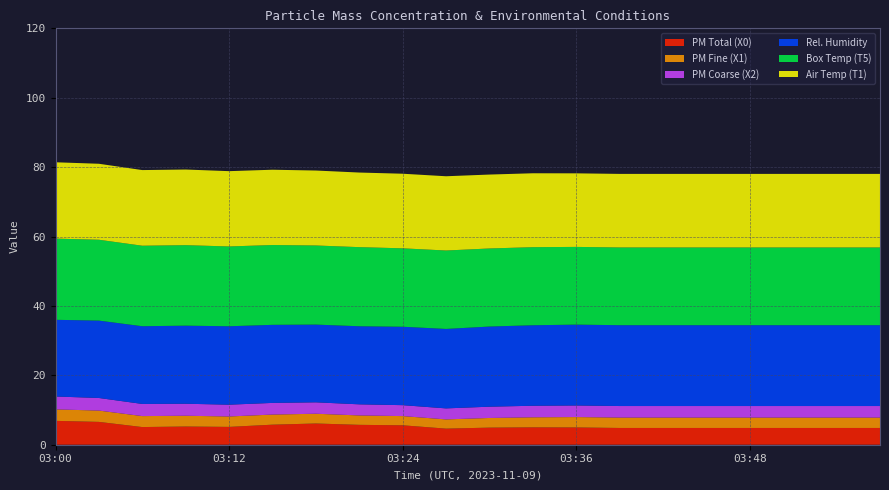

Reading right to left, what are all the values shown in this chart?

PM Total (X0): 03:57=4.8	03:54=4.8	03:51=4.8	03:48=4.8	03:45=4.8	03:42=4.8	03:39=4.8	03:36=5.0	03:33=5.0	03:30=4.9	03:27=4.6	03:24=5.6	03:21=5.7	03:18=6.1	03:15=5.8	03:12=5.1	03:09=5.2	03:06=5.1	03:03=6.6	03:00=6.9
PM Fine (X1): 03:57=3.0	03:54=3.0	03:51=3.0	03:48=3.0	03:45=3.0	03:42=3.0	03:39=3.0	03:36=3.0	03:33=2.9	03:30=2.8	03:27=2.7	03:24=2.6	03:21=2.7	03:18=2.8	03:15=2.9	03:12=3.0	03:09=3.1	03:06=3.2	03:03=3.3	03:00=3.3
PM Coarse (X2): 03:57=3.3	03:54=3.3	03:51=3.3	03:48=3.3	03:45=3.3	03:42=3.3	03:39=3.3	03:36=3.3	03:33=3.3	03:30=3.2	03:27=3.2	03:24=3.1	03:21=3.2	03:18=3.3	03:15=3.4	03:12=3.4	03:09=3.5	03:06=3.5	03:03=3.6	03:00=3.7
Rel. Humidity: 03:57=23.3	03:54=23.3	03:51=23.3	03:48=23.3	03:45=23.3	03:42=23.3	03:39=23.3	03:36=23.3	03:33=23.2	03:30=23.1	03:27=22.9	03:24=22.6	03:21=22.5	03:18=22.4	03:15=22.5	03:12=22.6	03:09=22.5	03:06=22.4	03:03=22.3	03:00=22.1
Box Temp (T5): 03:57=22.4	03:54=22.4	03:51=22.4	03:48=22.4	03:45=22.4	03:42=22.4	03:39=22.4	03:36=22.4	03:33=22.5	03:30=22.5	03:27=22.6	03:24=22.6	03:21=22.8	03:18=22.8	03:15=23.0	03:12=23.0	03:09=23.2	03:06=23.2	03:03=23.3	03:00=23.4
Air Temp (T1): 03:57=21.2	03:54=21.2	03:51=21.2	03:48=21.2	03:45=21.2	03:42=21.2	03:39=21.2	03:36=21.2	03:33=21.3	03:30=21.3	03:27=21.4	03:24=21.5	03:21=21.5	03:18=21.6	03:15=21.7	03:12=21.7	03:09=21.8	03:06=21.8	03:03=21.9	03:00=22.0